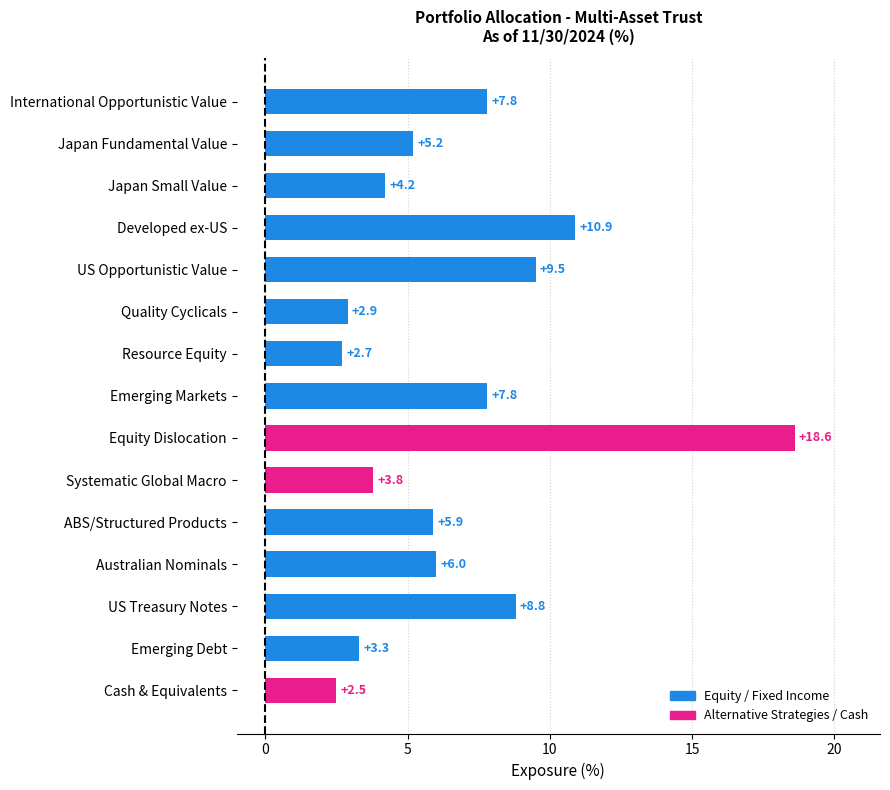

What position from the bottom is Equity Dislocation?

7